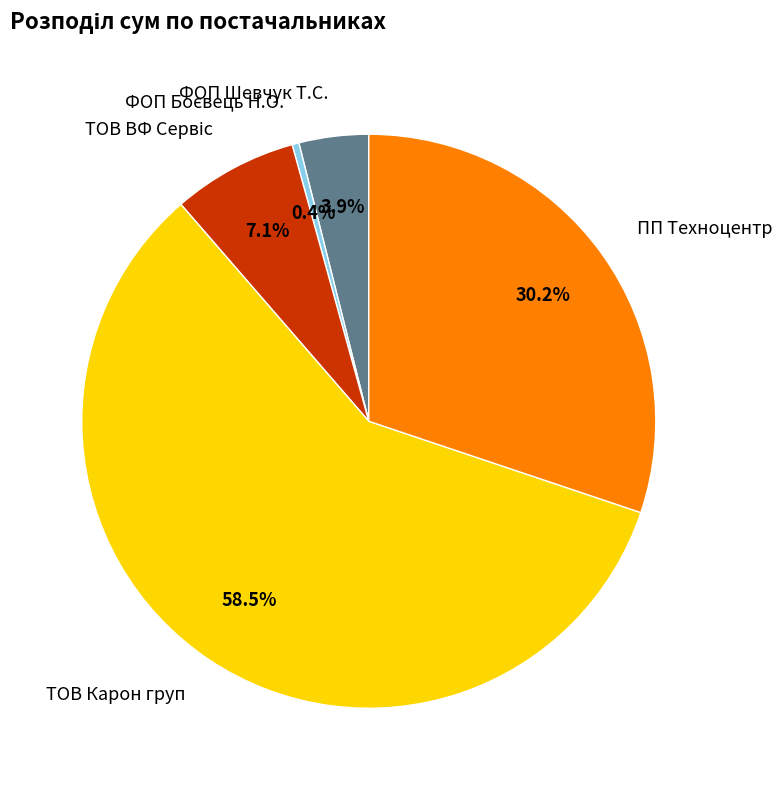

Combined, do ТОВ Карон груп and ФОП Шевчук Т.С. account for over 50%?

Yes